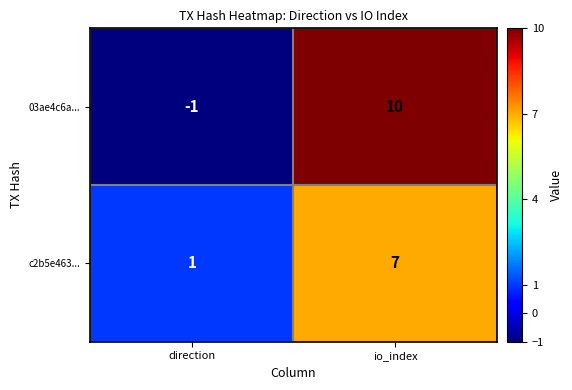

Which series has the widest spread of values?

03ae4c6a...